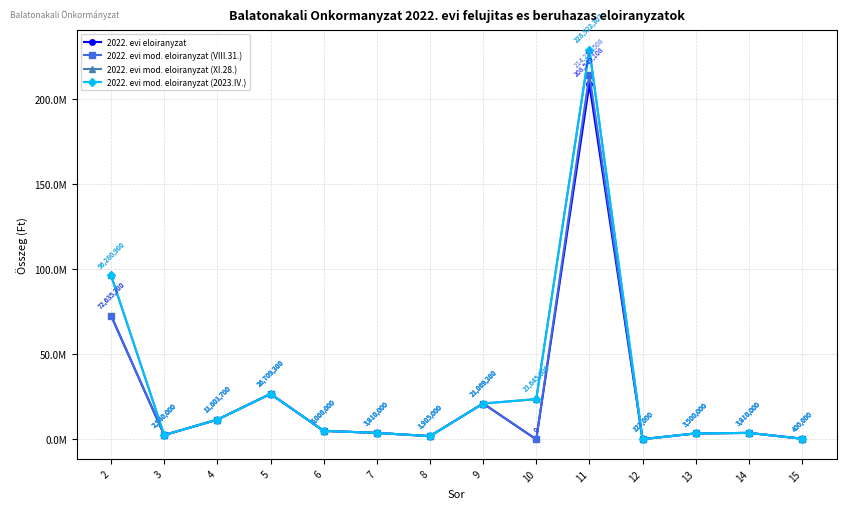

True or false: 2022. evi mod. eloiranyzat (2023.IV.) has more than 2 points higher than both neighbors.

True